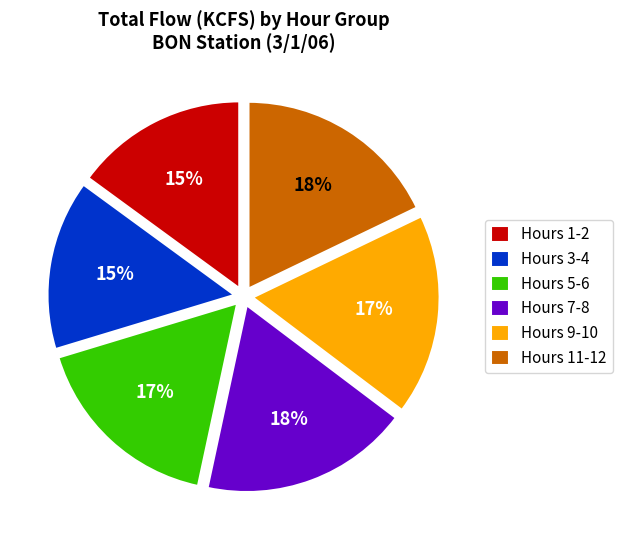

To the nearest percent, what is the average slice percentage?

17%